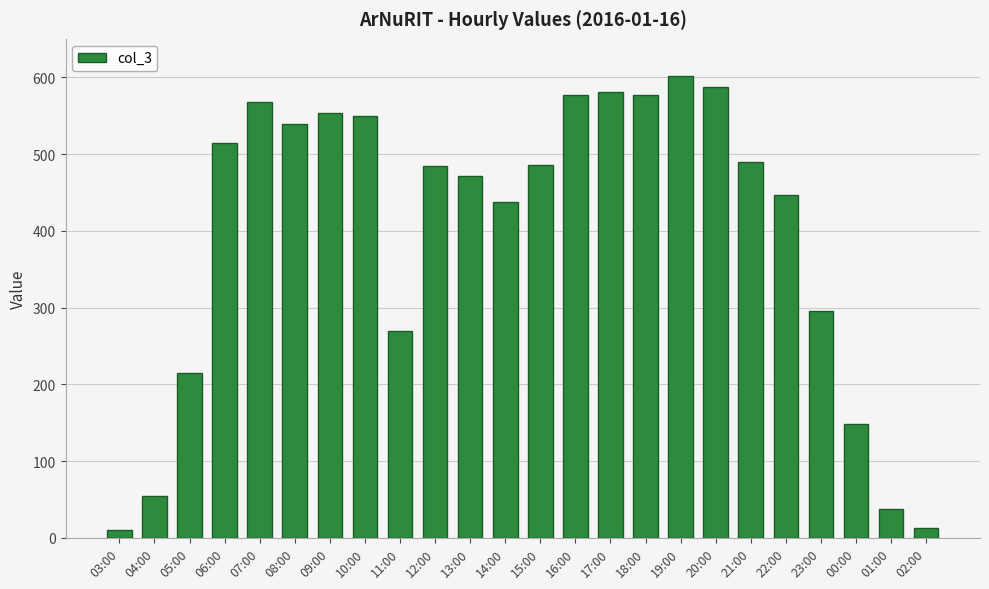

Where does the data first go above 486?

06:00